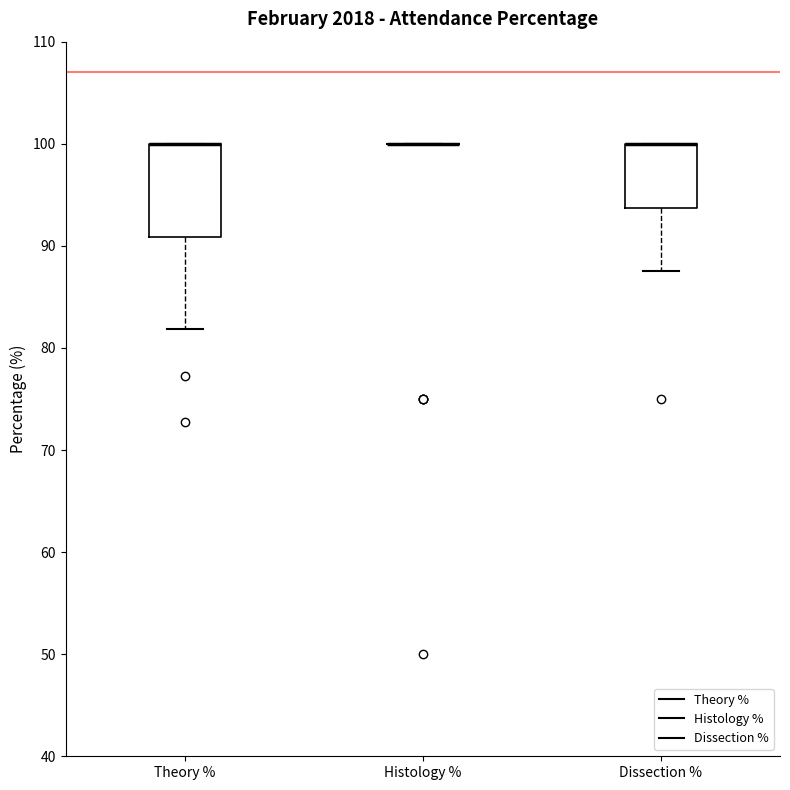

Reading left to right, read every box against the y-axis: the position of its median line, the range the box covers, and the ends of its whiskers. The values are not printed on the chart, so give them approximately, as read against the axis.

Theory %: median 100 (drawn on the box's upper edge), box 91 to 100, whiskers 82 to 100
Histology %: box collapsed to a line at 100, whiskers 100 to 100
Dissection %: median 100 (drawn on the box's upper edge), box 94 to 100, whiskers 88 to 100